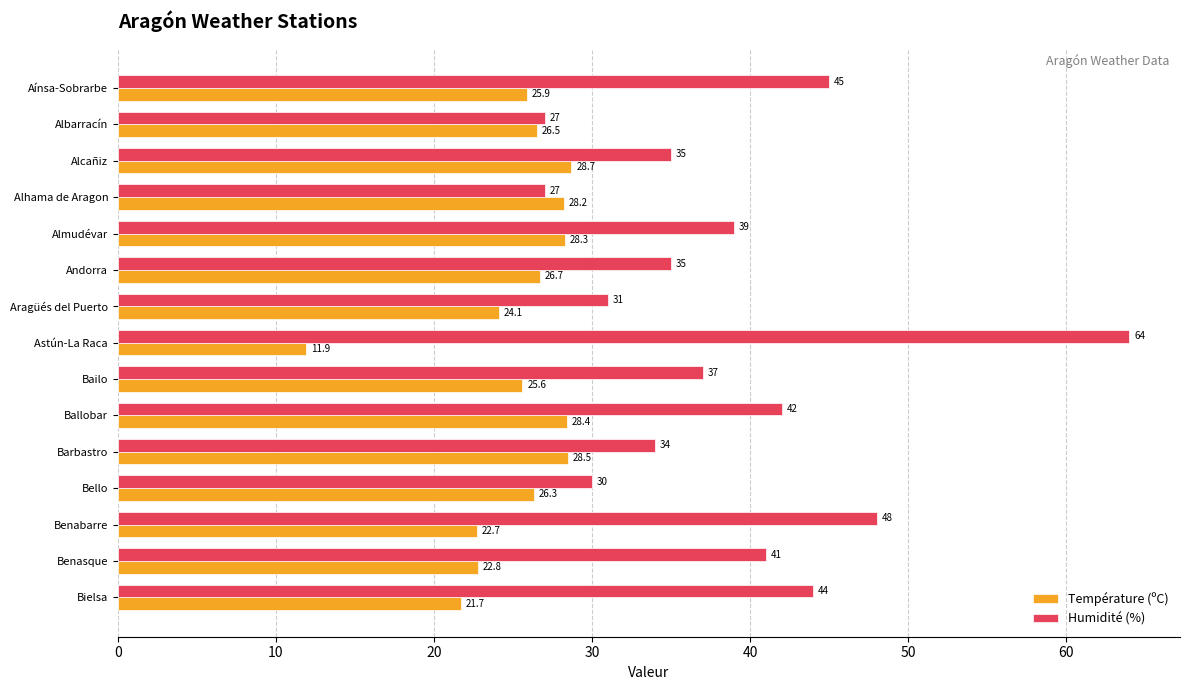

How many data points in Température (ºC) are less than 26?

7